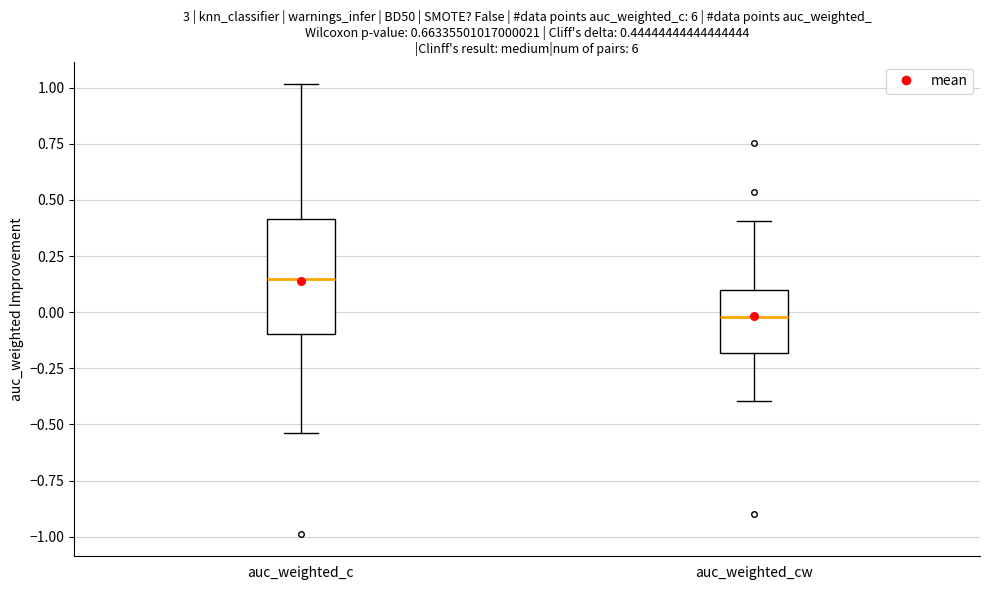

Which box's median line is the highest?

auc_weighted_c